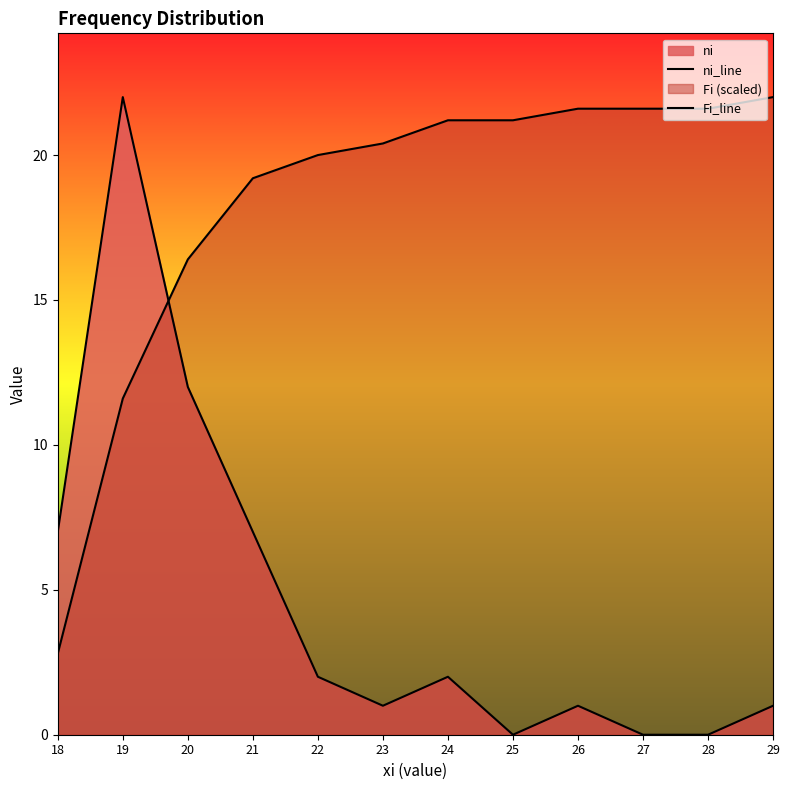

Where is the first local maximum for ni?

19